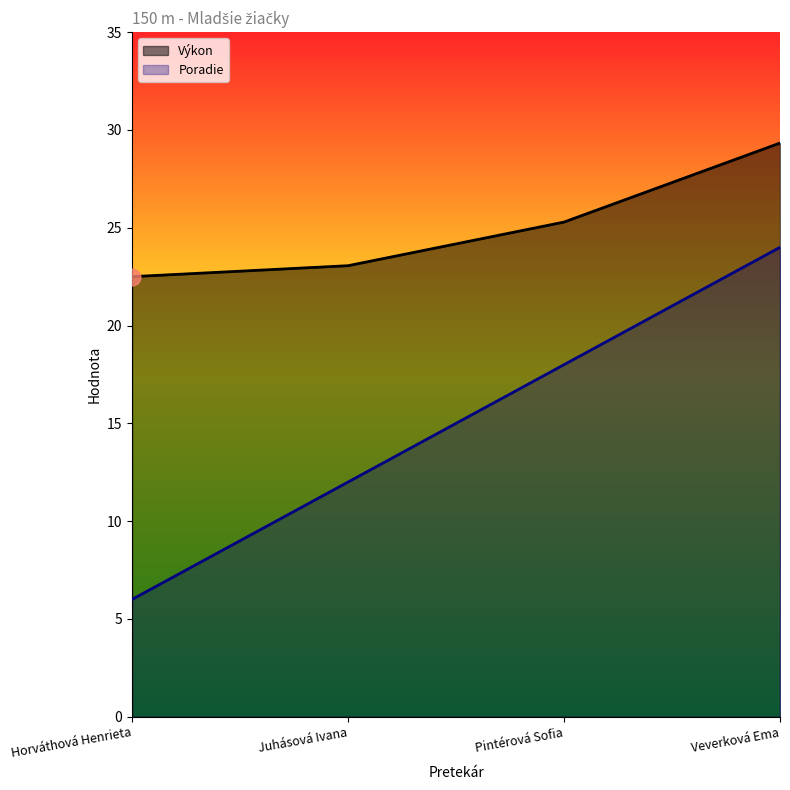

Between Horváthová Henrieta and Juhásová Ivana, which series saw the biggest shift?

Poradie